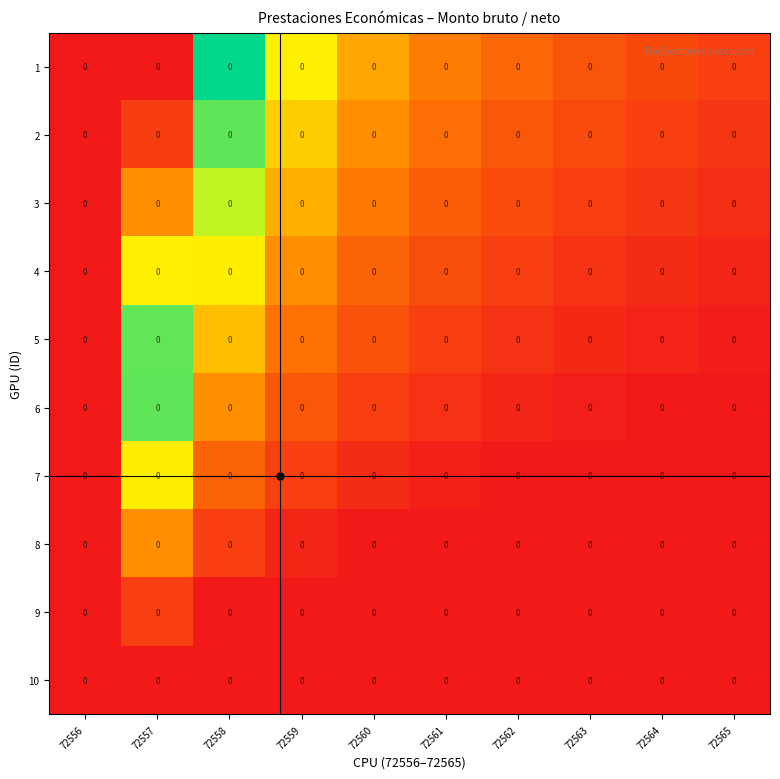

How many categories are shown in the chart?

10